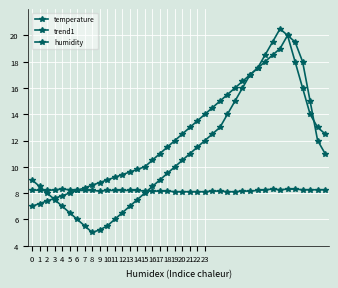

How many lines are shown in the chart?

3